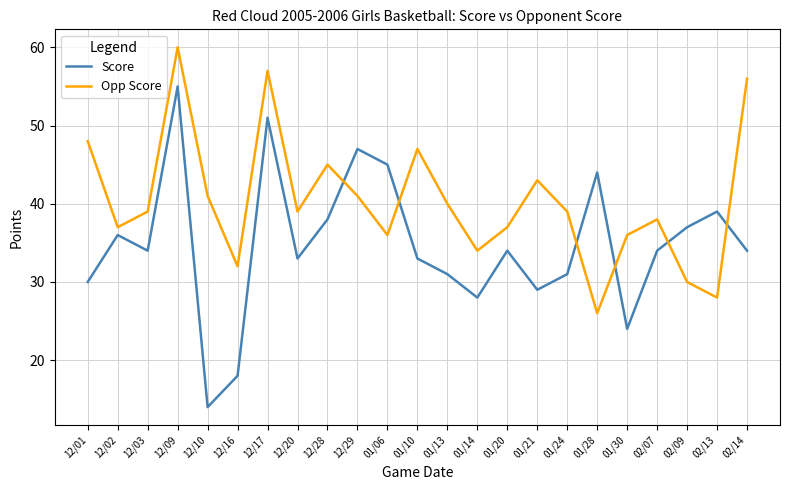

Where do Opp Score and Score first cross each other?

12/28 and 12/29